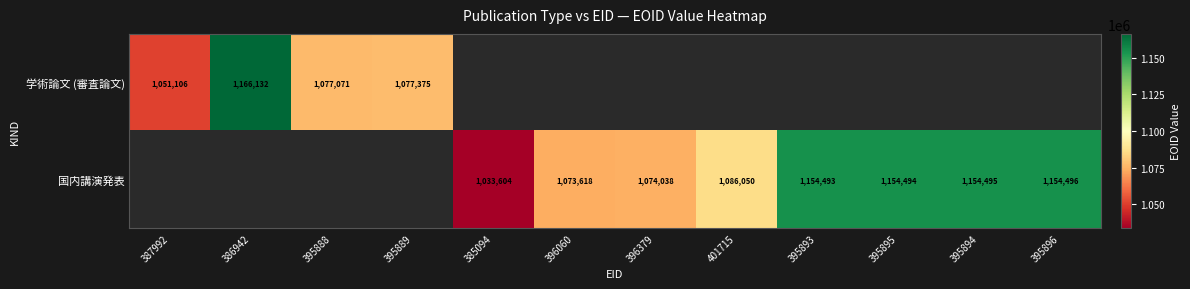

The value of 学術論文 (審査論文) at 395888 is 1077071. True or false?

True